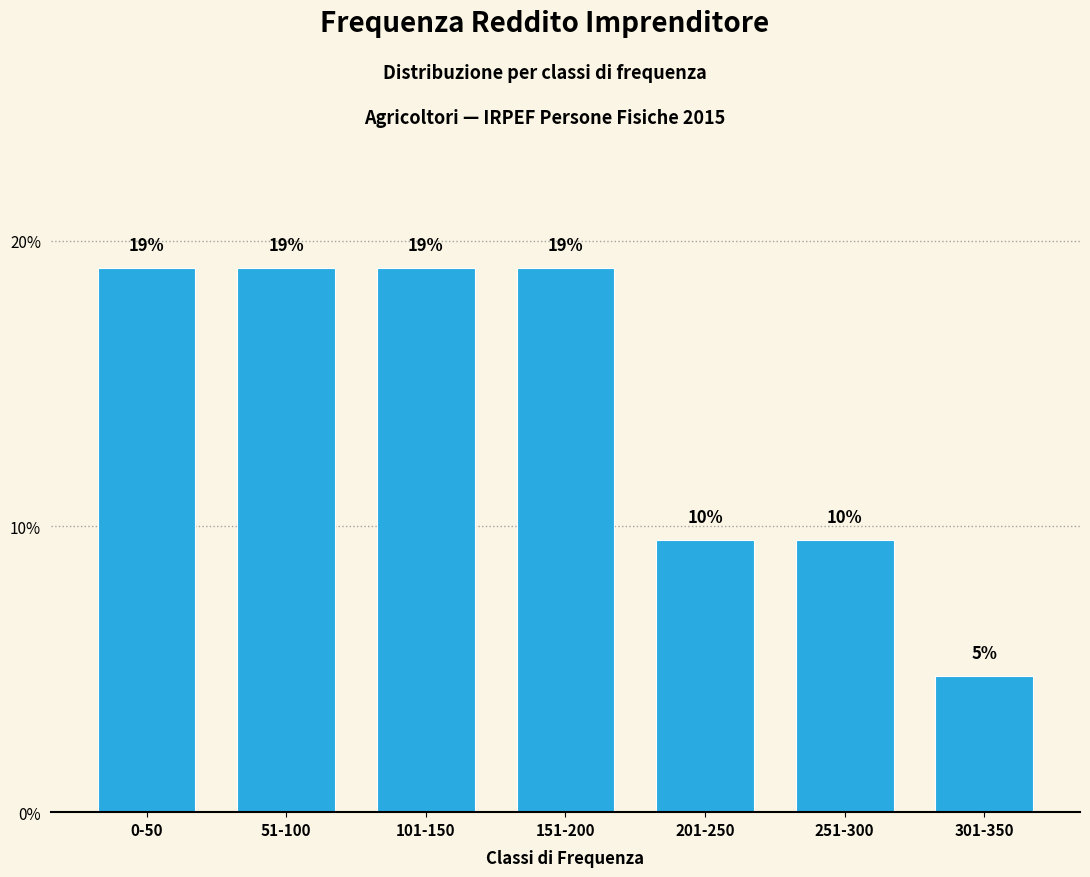

True or false: the data shows 19.0 at 51-100.

True